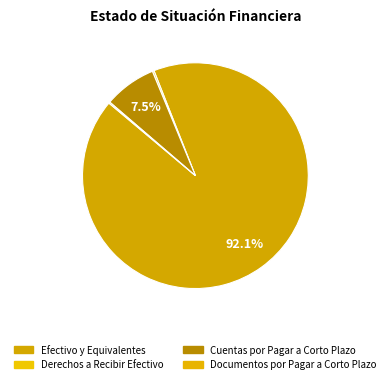

What is the change in value from Cuentas por Pagar a Corto Plazo to Documentos por Pagar a Corto Plazo?

-187947